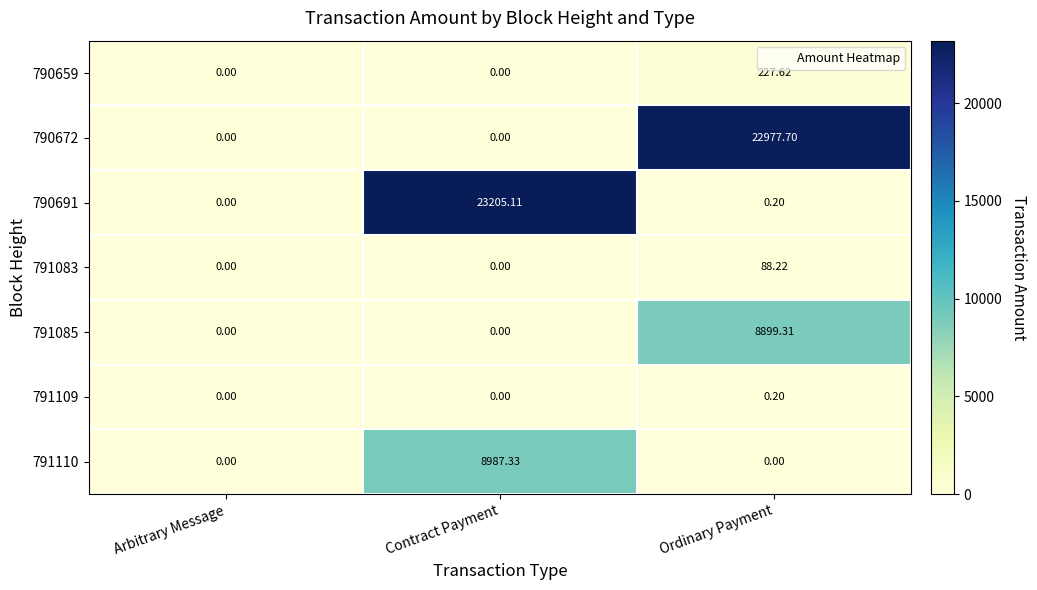

At which label does 790691 reach its minimum?

Arbitrary Message